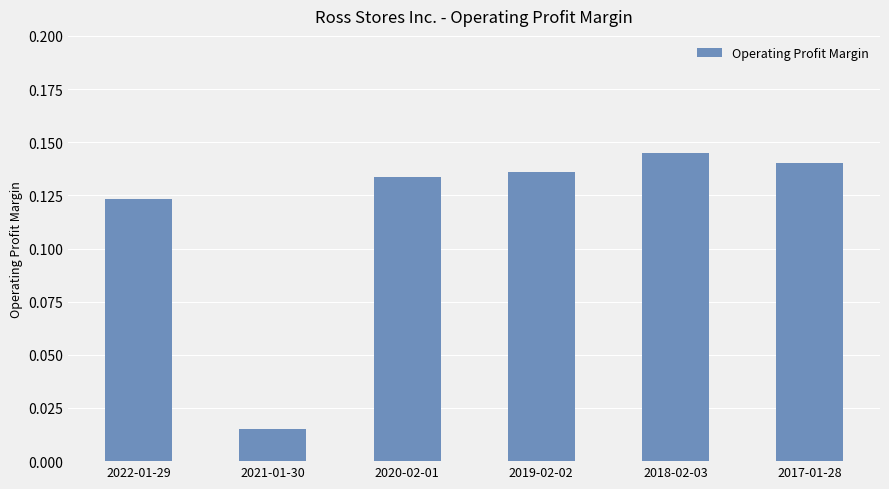

What is the change in value from 2021-01-30 to 2019-02-02?

+0.1